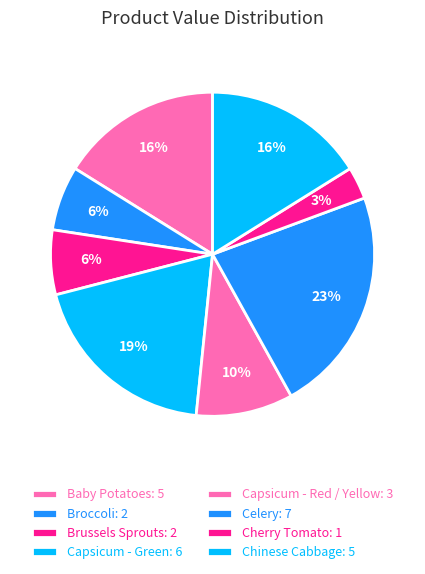

To the nearest percent, what percentage of the pie is Brussels Sprouts?

6%